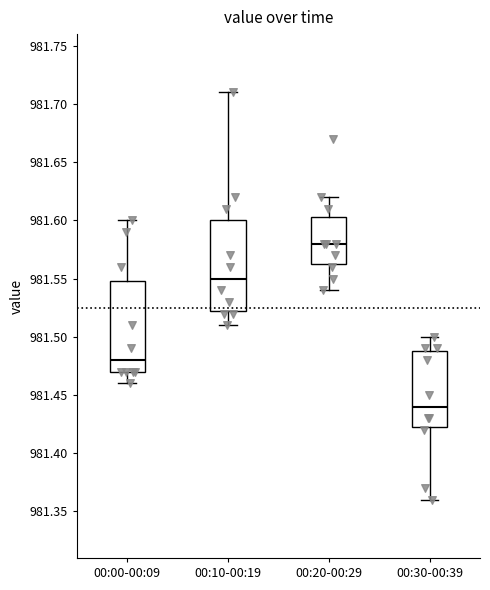

Reading left to right, read every box against the y-axis: the position of its median line, the range the box covers, and the ends of its whiskers. The values are not printed on the chart, so give them approximately, as read against the axis.

00:00-00:09: median 981.480, box 981.470 to 981.550, whiskers 981.460 to 981.600
00:10-00:19: median 981.550, box 981.525 to 981.600, whiskers 981.510 to 981.710
00:20-00:29: median 981.580, box 981.565 to 981.605, whiskers 981.540 to 981.620
00:30-00:39: median 981.440, box 981.425 to 981.490, whiskers 981.360 to 981.500